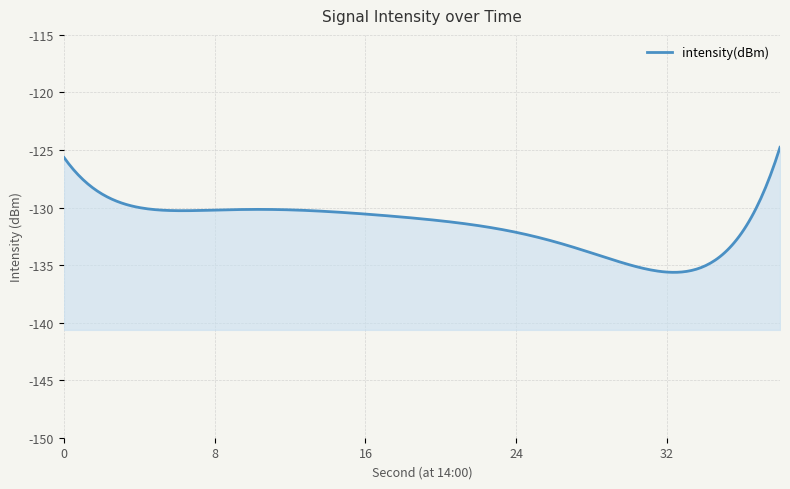

The value at 0 is -71.7. True or false?

False